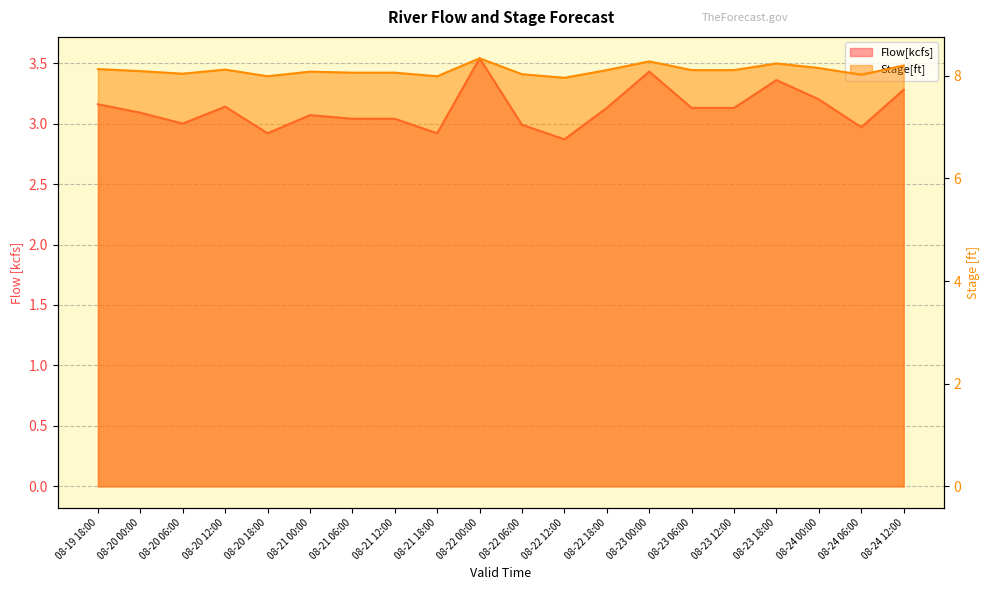

What is the difference between the Stage[ft] values at 08-22 18:00 and 08-21 18:00?

0.1